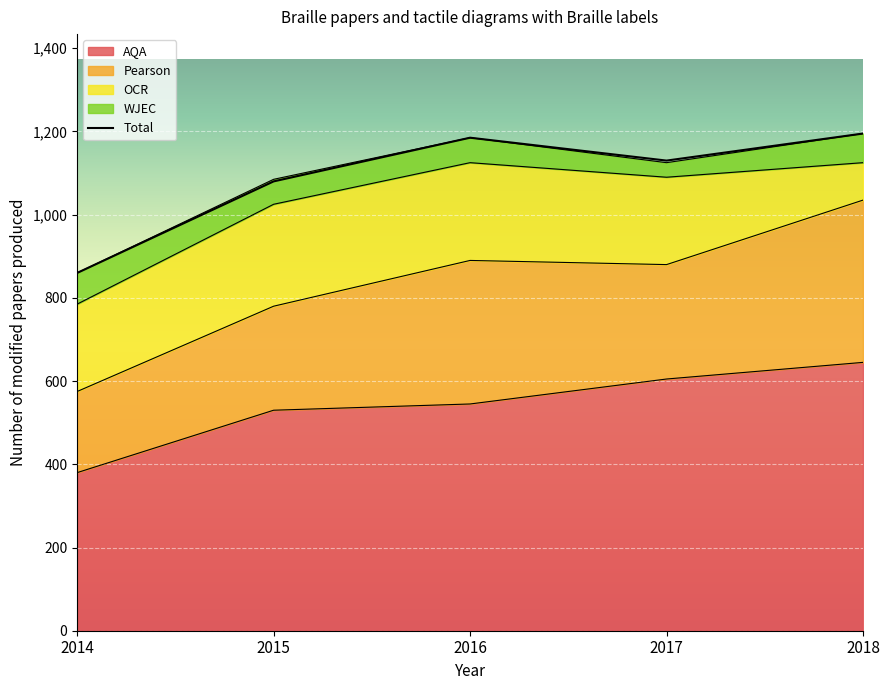

What is the average value of the OCR series?

198